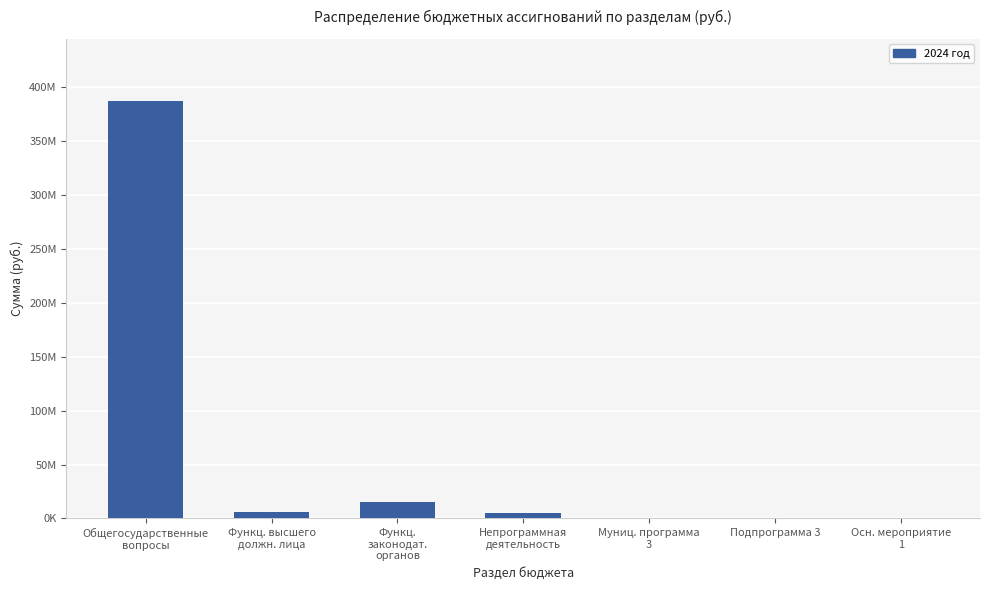

Does the chart contain stacked bars?

No